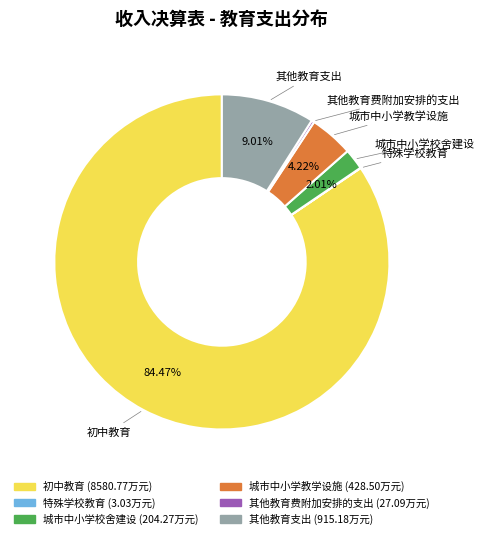

What is the ratio of the value at 其他教育支出 to the value at 城市中小学校舍建设?

4.5